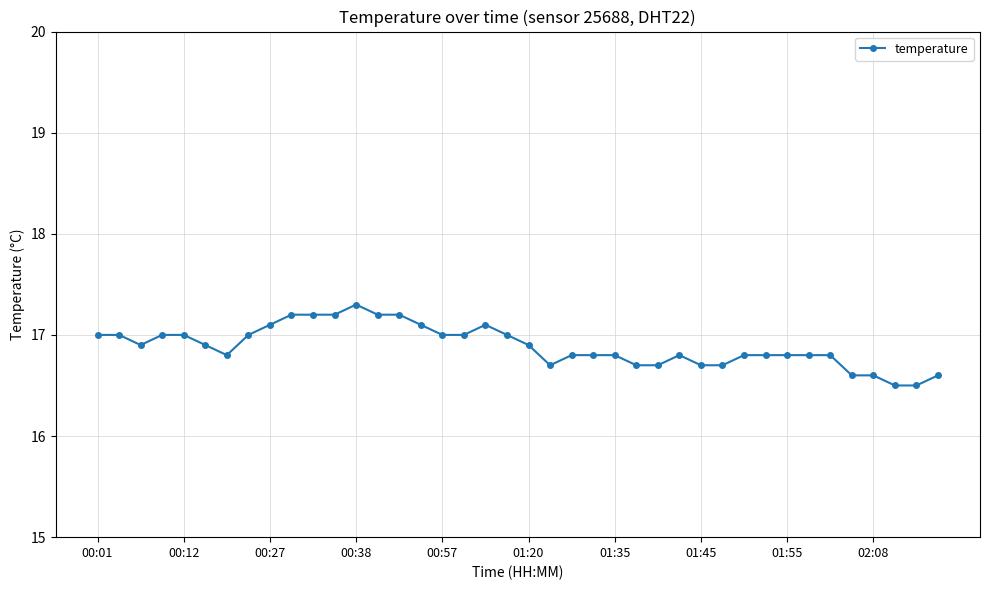

What is the difference between the maximum and minimum values?

0.8